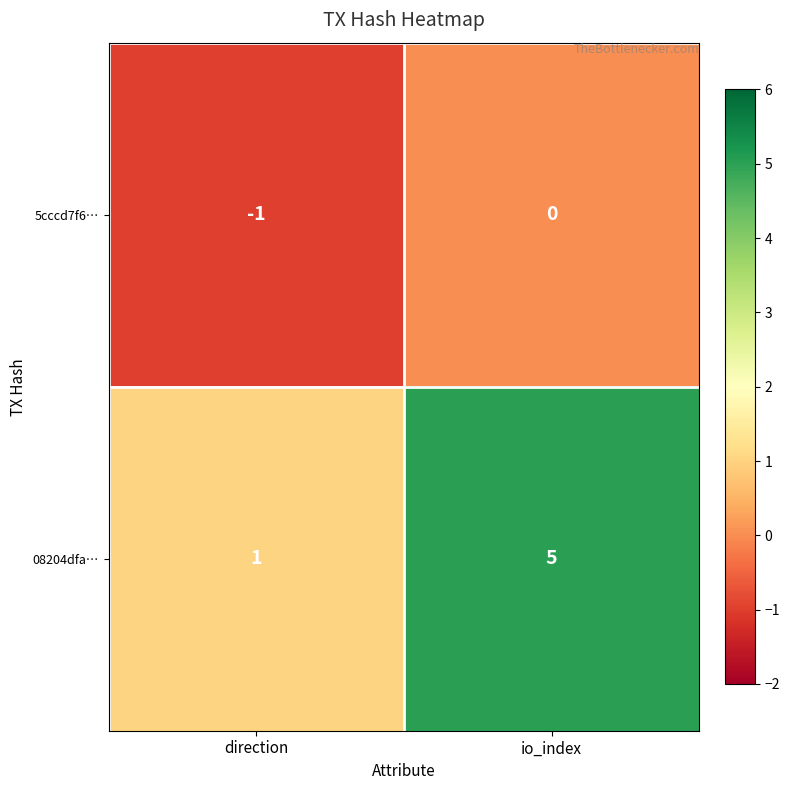

Reading left to right, extract all data points from this chart.

5cccd7f6…: -1	0
08204dfa…: 1	5